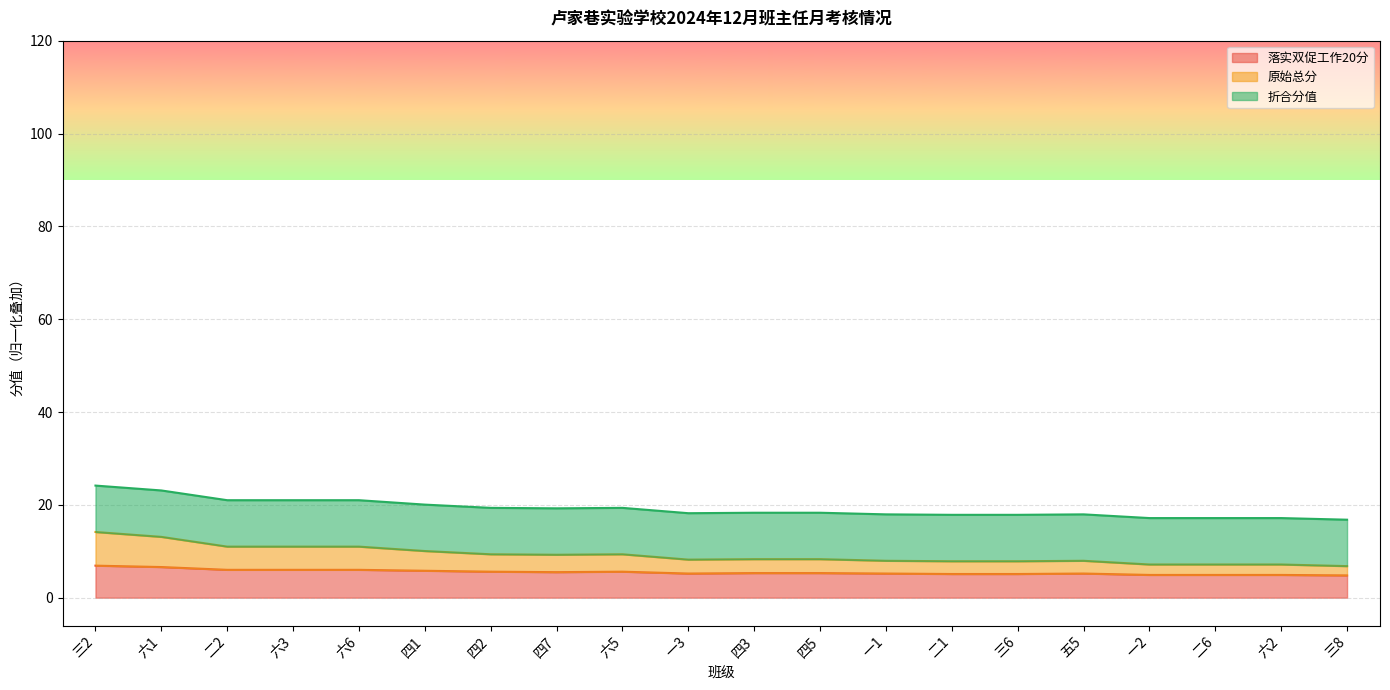

What position from the right is 四3?

10